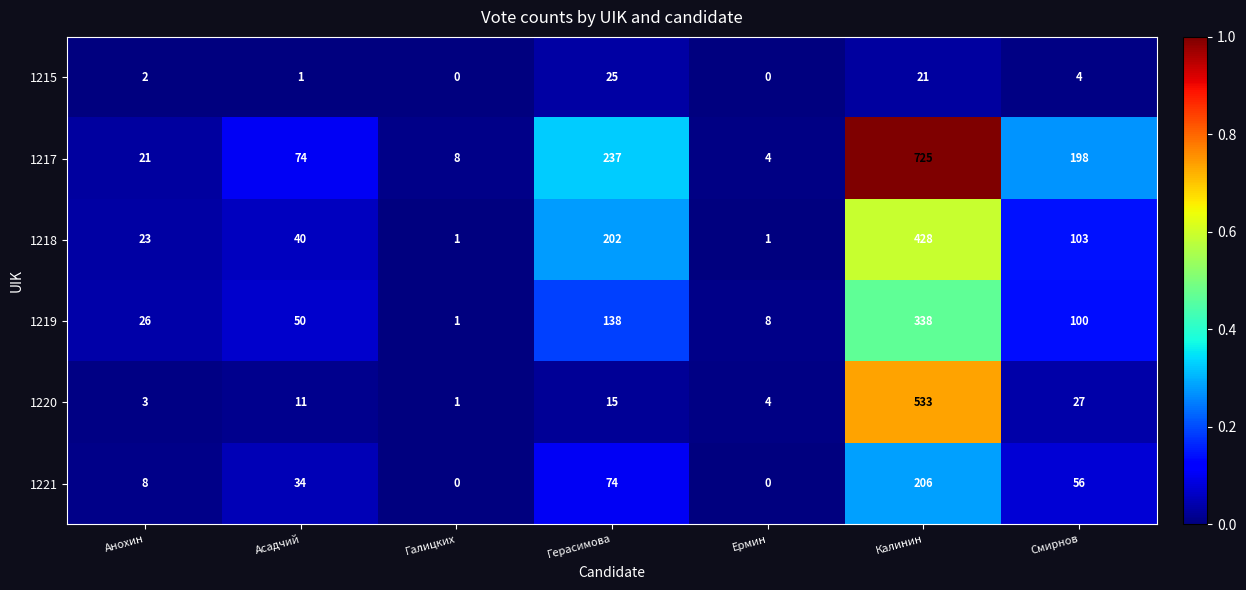

Which series has the largest range (max minus min)?

1217